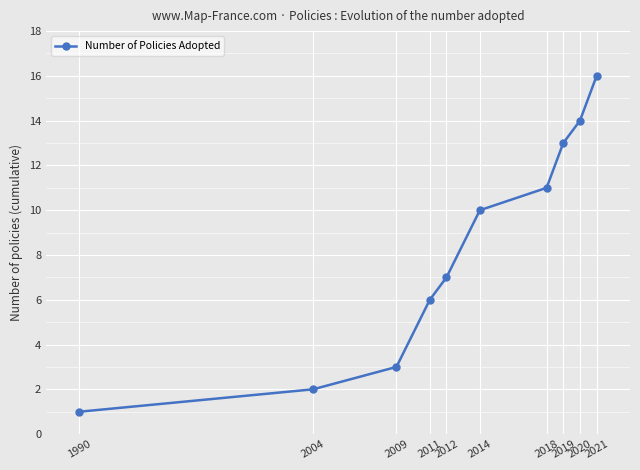

Reading left to right, list all the values displayed in this chart.

1	2	3	6	7	10	11	13	14	16